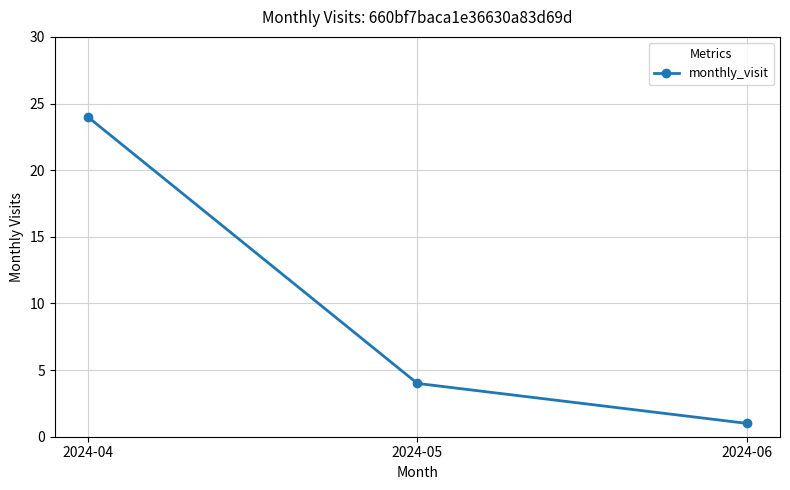

Is it true that the value at 2024-05 is 2?

False